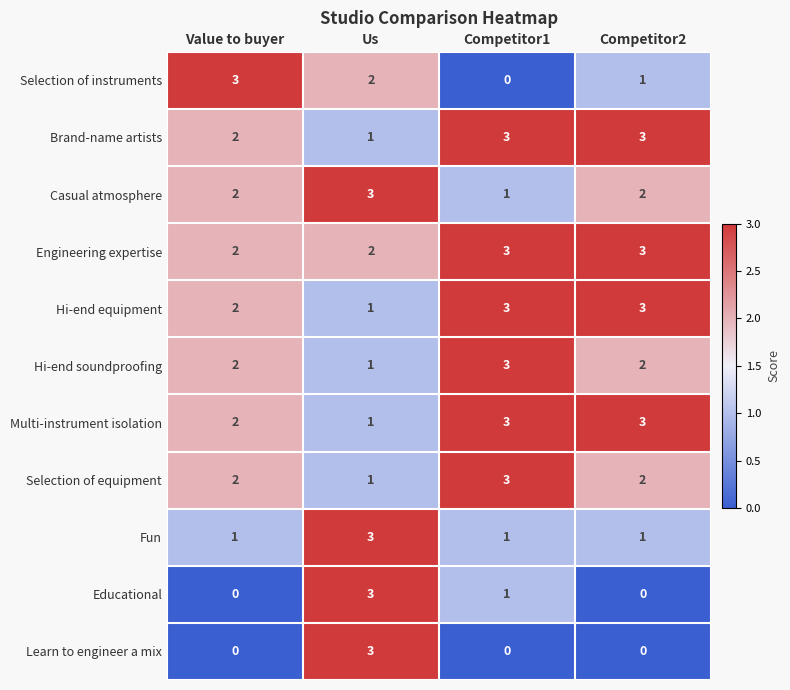

Read the Brand-name artists value at Competitor1.

3